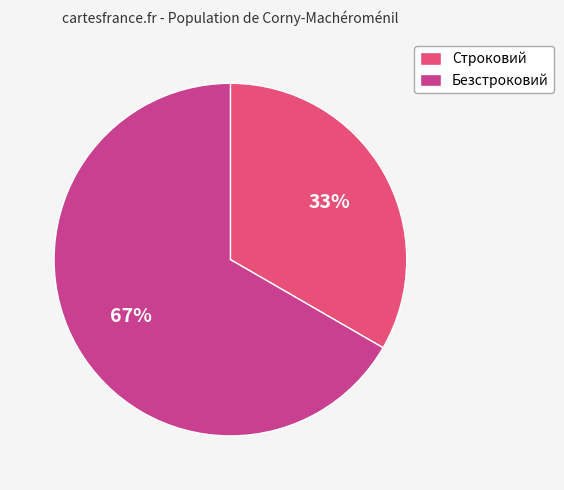

Is the sum of Строковий and Безстроковий greater than half?

Yes